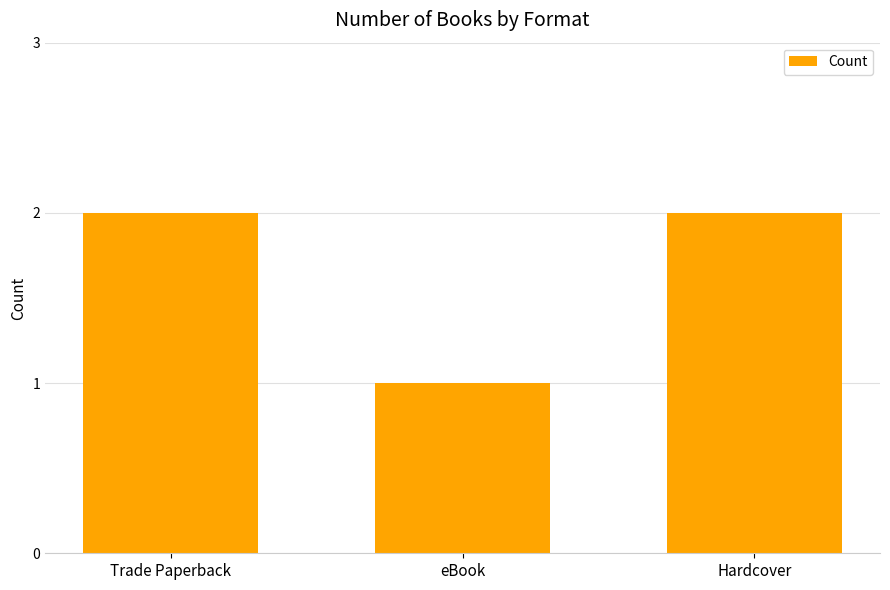

What is the label of the 1st bar from the left?

Trade Paperback